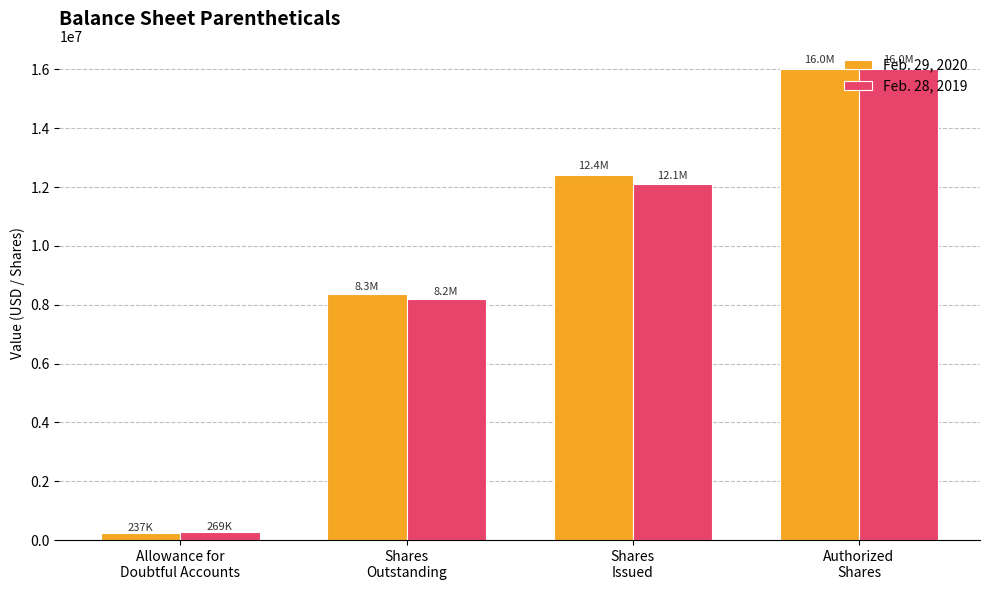

What is the highest value of the Feb. 29, 2020 series?

16000000